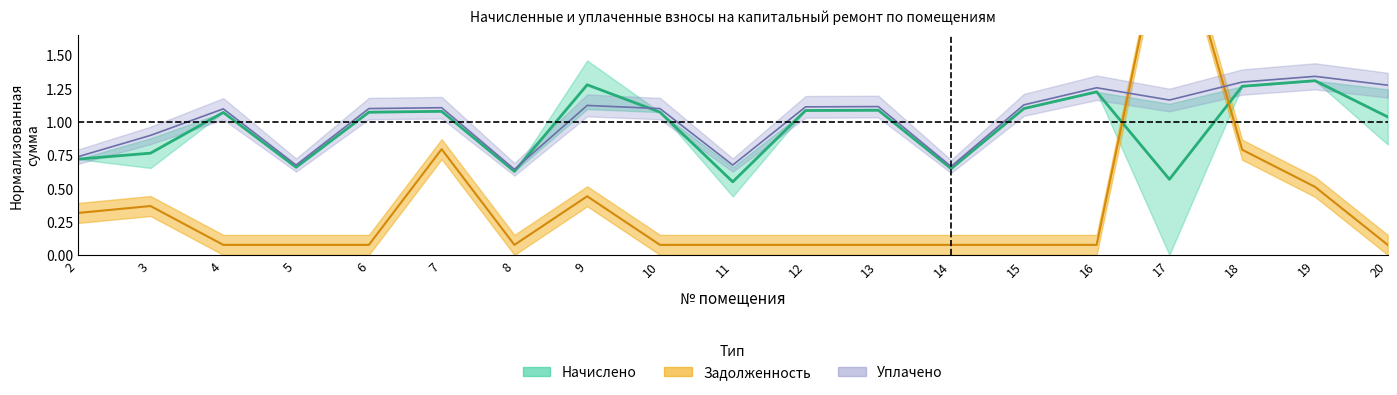

Is it true that начислено equals 1.0 at 5?

False